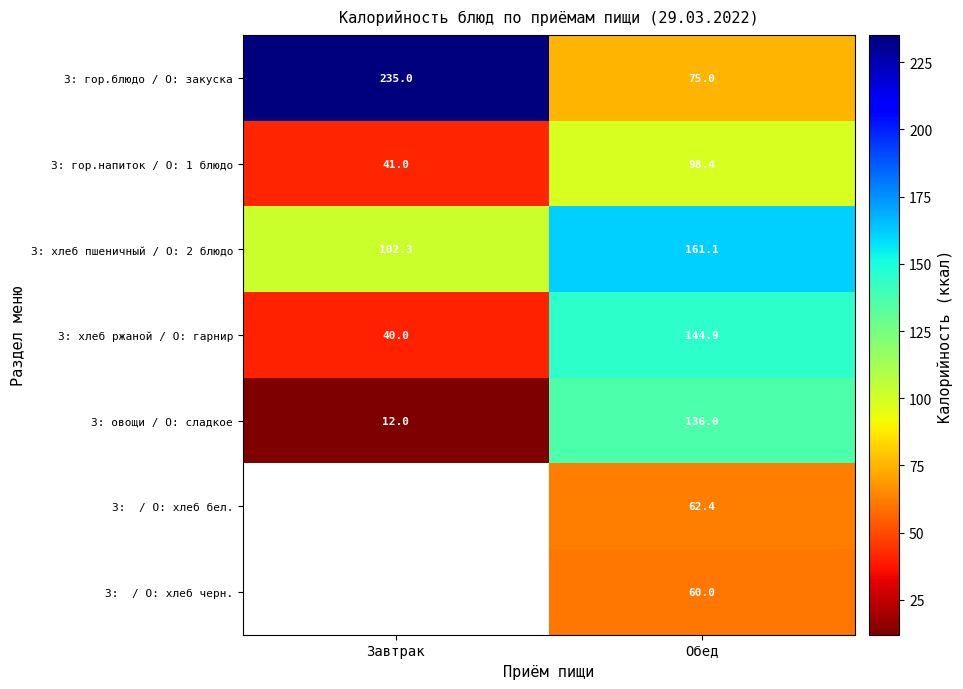

What is the total value across all series at Обед?

737.8